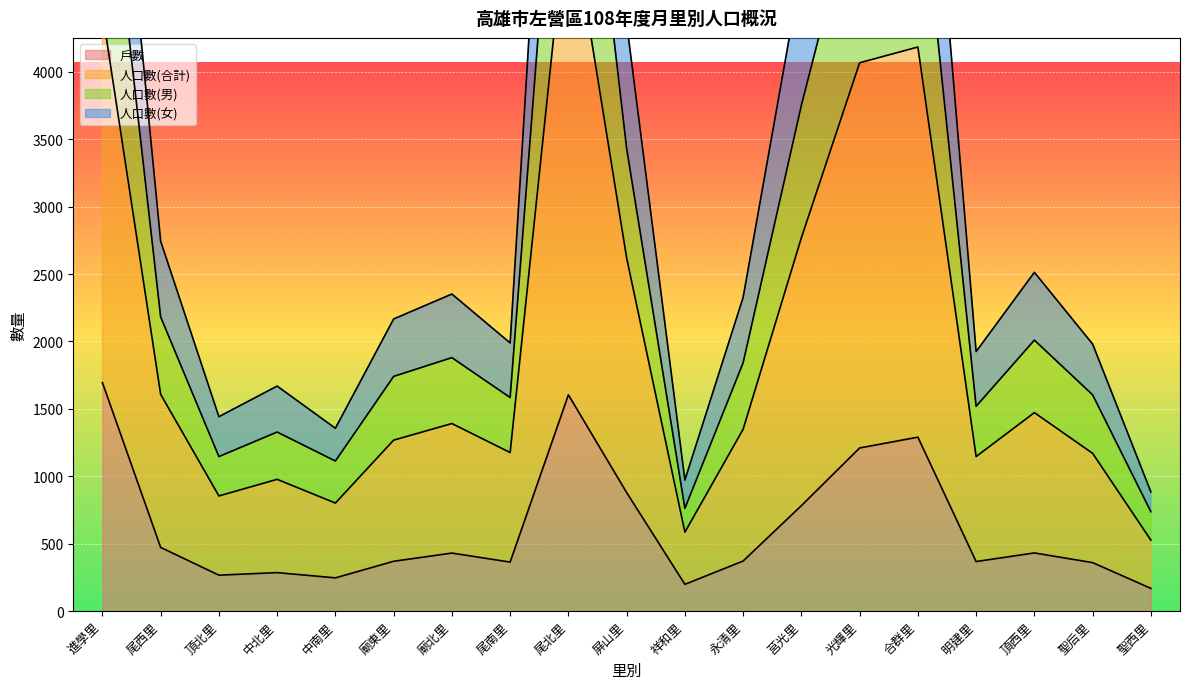

At which category does 人口數(女) reach its first local peak?

中北里